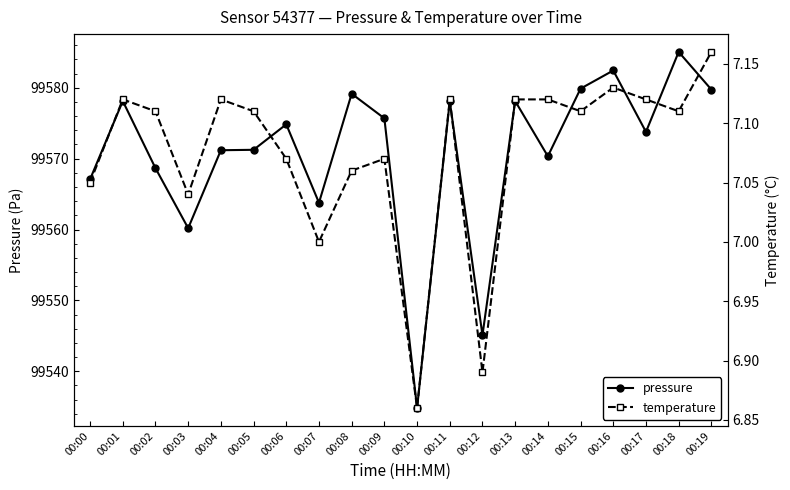

How many values in the pressure series are below 99574?

10